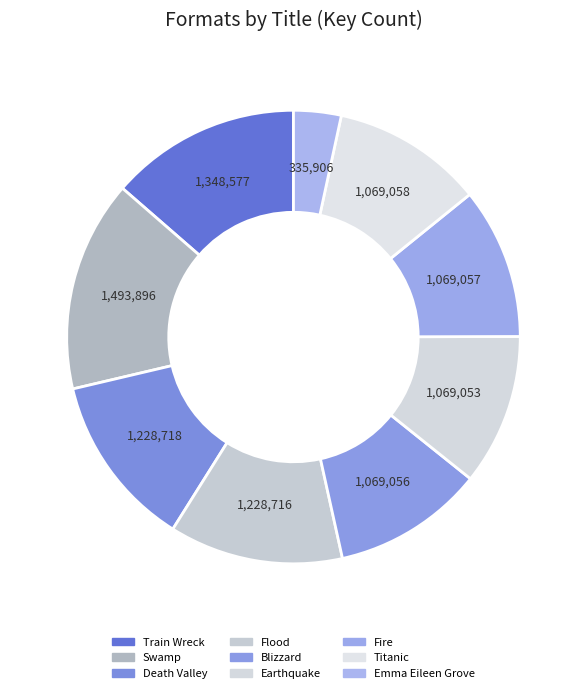

Combined, what portion of the pie is Titanic and Flood?

23.2%